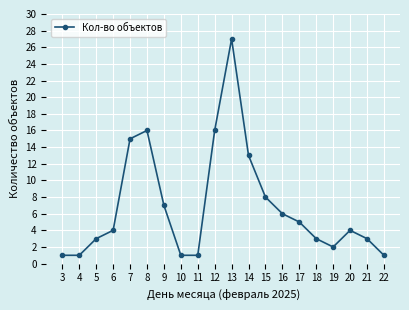

True or false: the data has more than 1 interior local peaks.

True